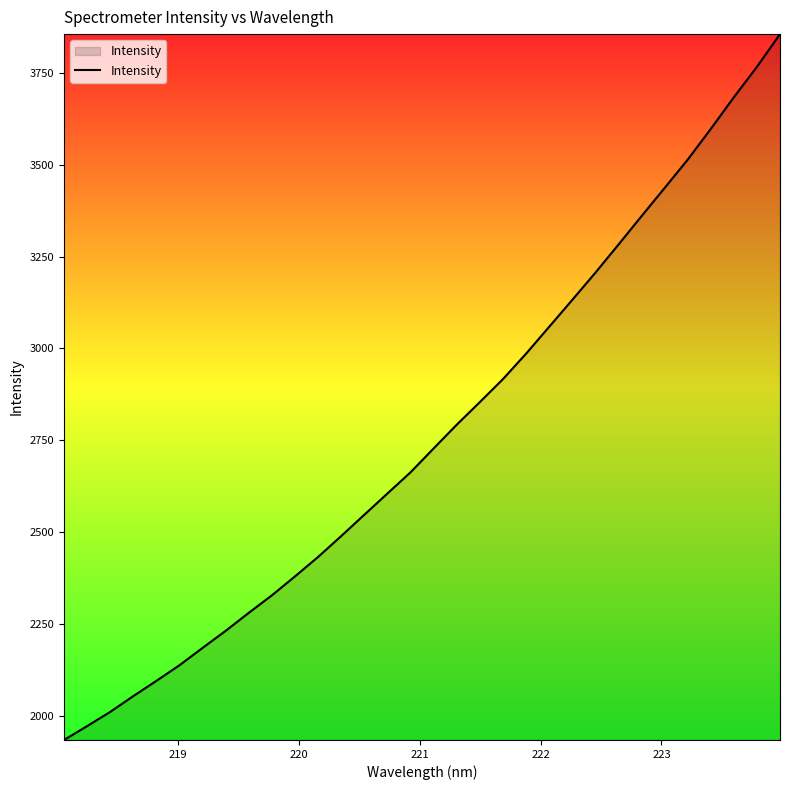

What is the difference between the maximum and minimum values?

1920.8